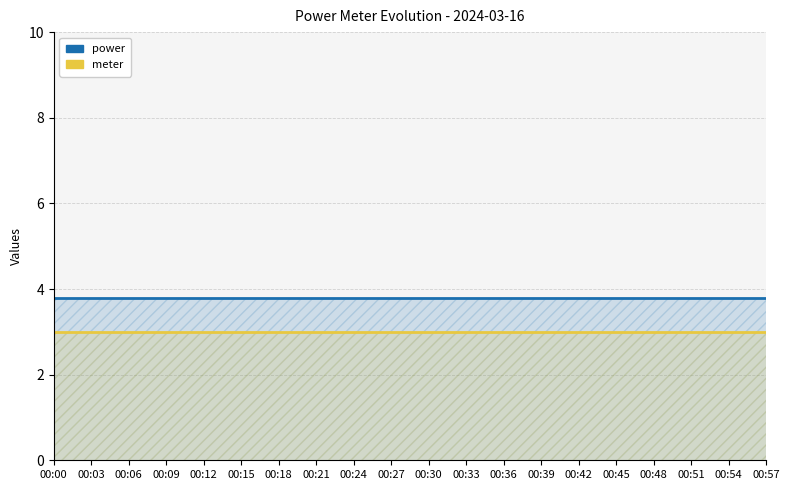

Reading left to right, list all the values displayed in this chart.

power: 3.8	3.8	3.8	3.8	3.8	3.8	3.8	3.8	3.8	3.8	3.8	3.8	3.8	3.8	3.8	3.8	3.8	3.8	3.8	3.8
meter: 3.0	3.0	3.0	3.0	3.0	3.0	3.0	3.0	3.0	3.0	3.0	3.0	3.0	3.0	3.0	3.0	3.0	3.0	3.0	3.0